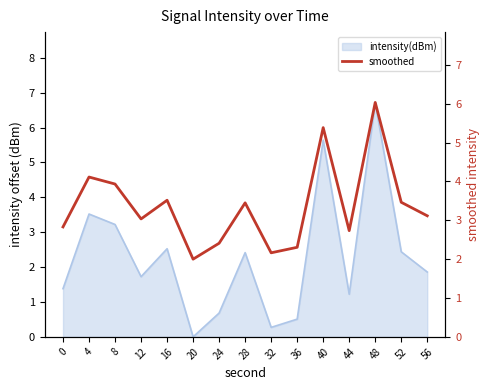

Where is the first local maximum?

4